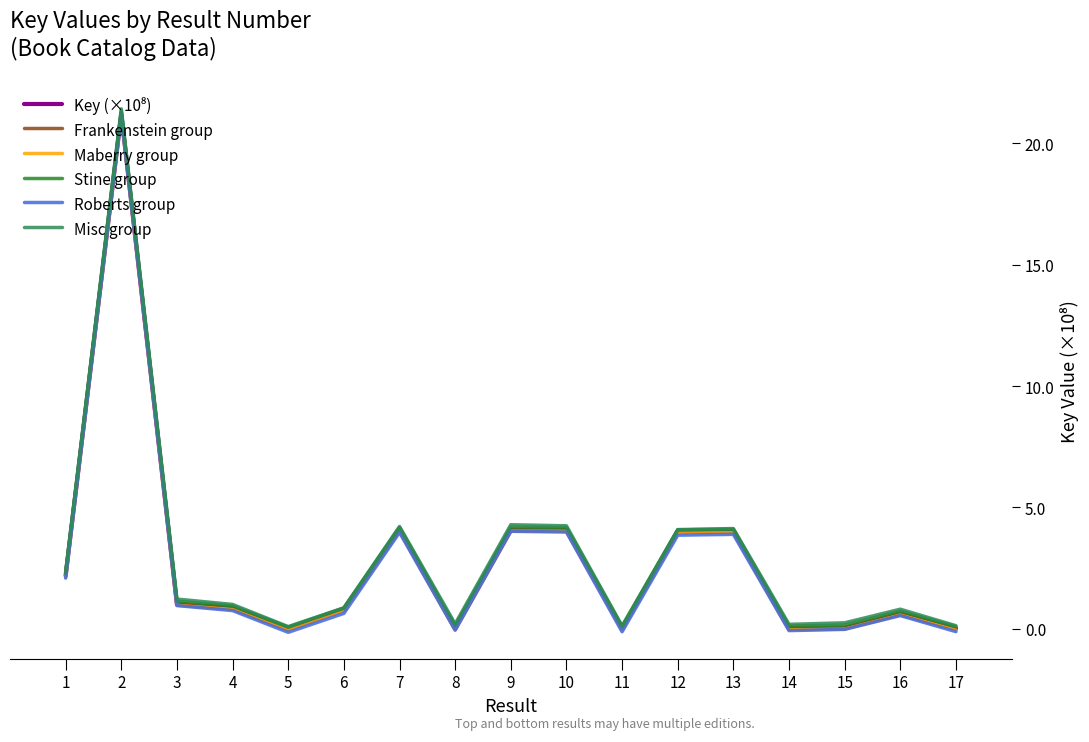

Which series has the widest spread of values?

Misc group